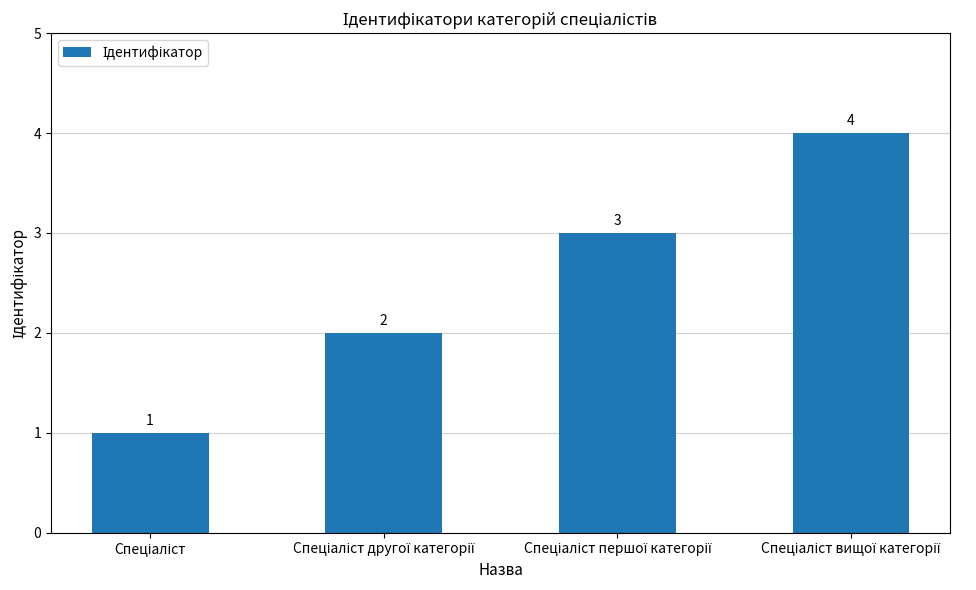

What is the maximum value shown in the chart?

4